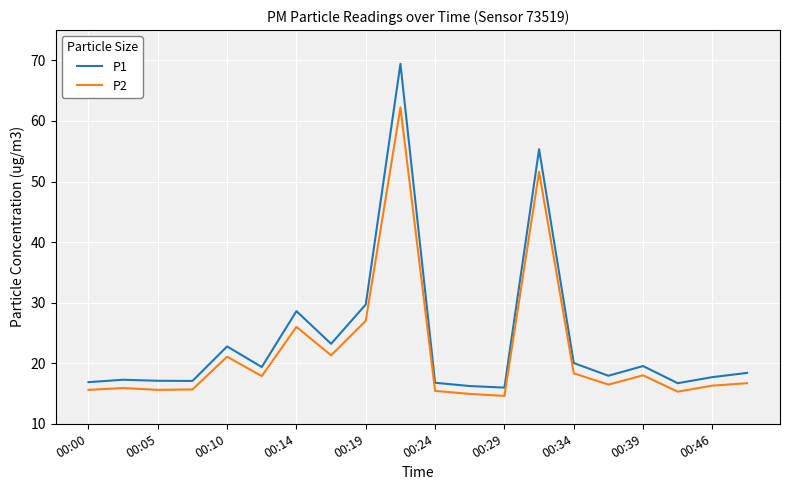

True or false: P1 and P2 intersect in this chart.

False